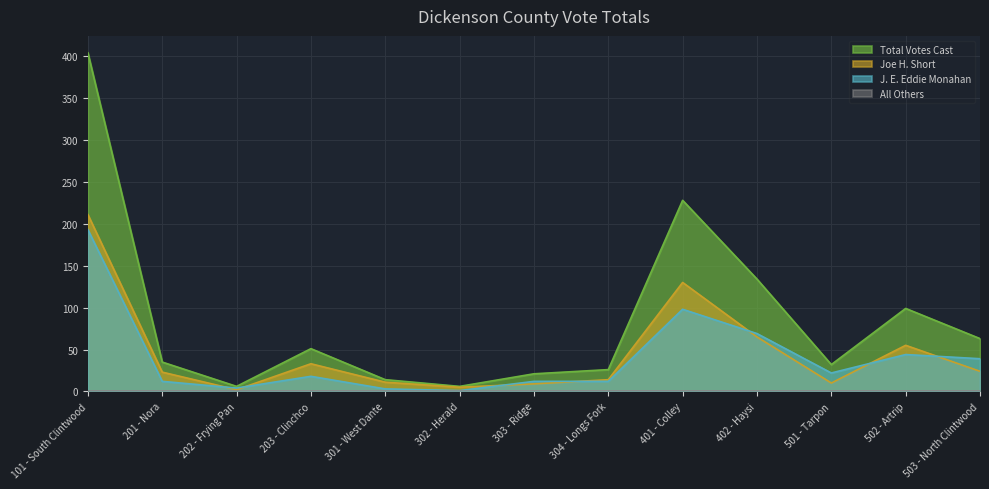

Count the number of categories in the chart.

13